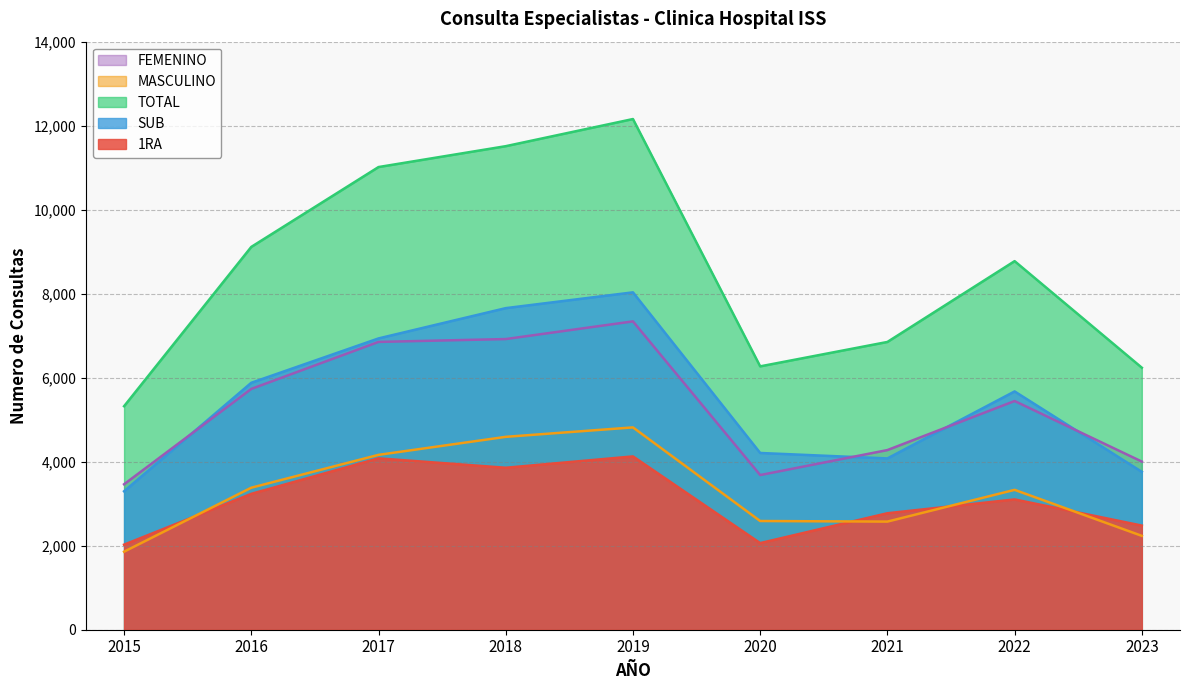

Rank the categories by 1RA value from highest to lowest.

2019, 2017, 2018, 2016, 2022, 2021, 2023, 2020, 2015